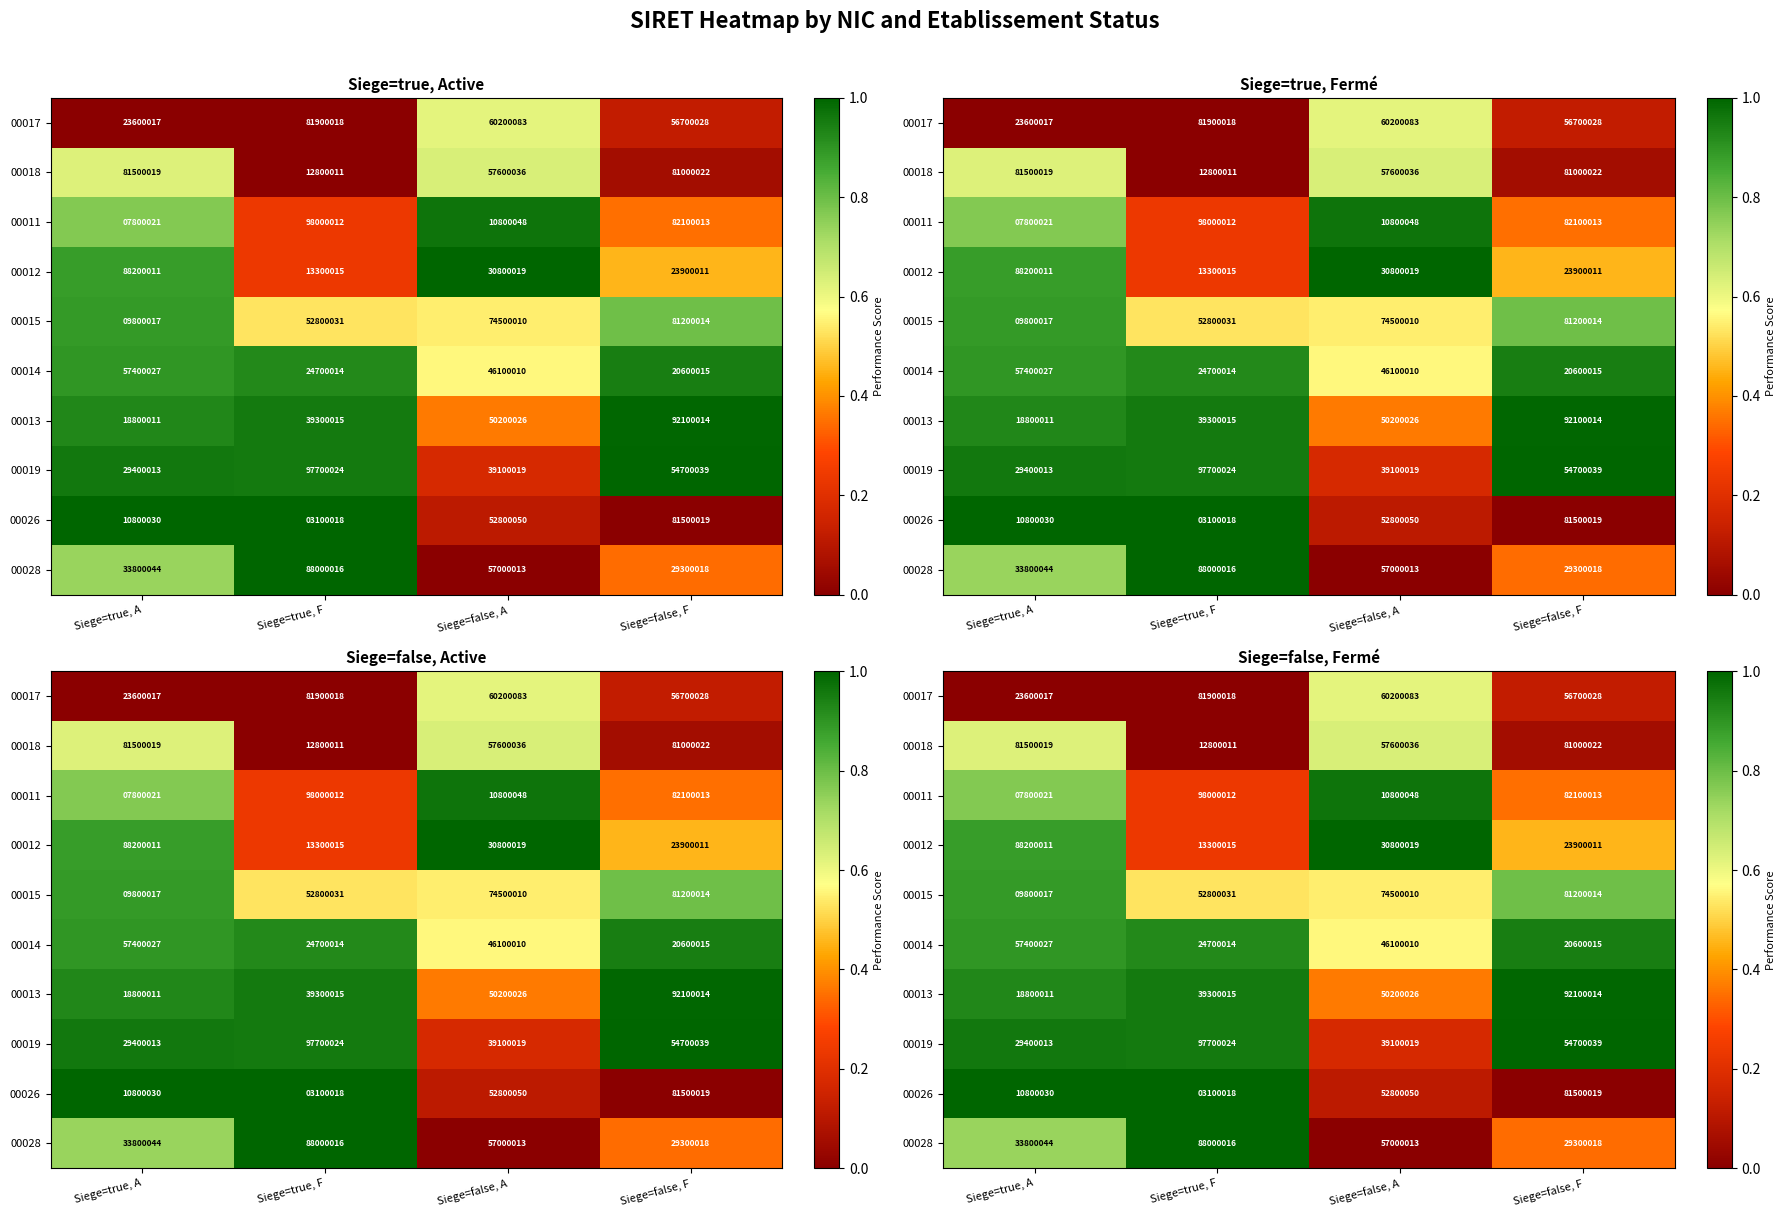

At which label is 00018 closest to 0?

Siege=true, F